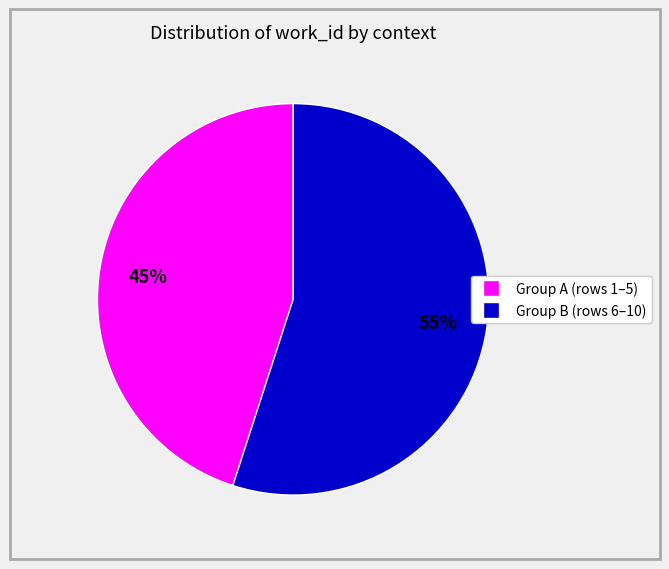

To the nearest percent, what is the average slice percentage?

50%